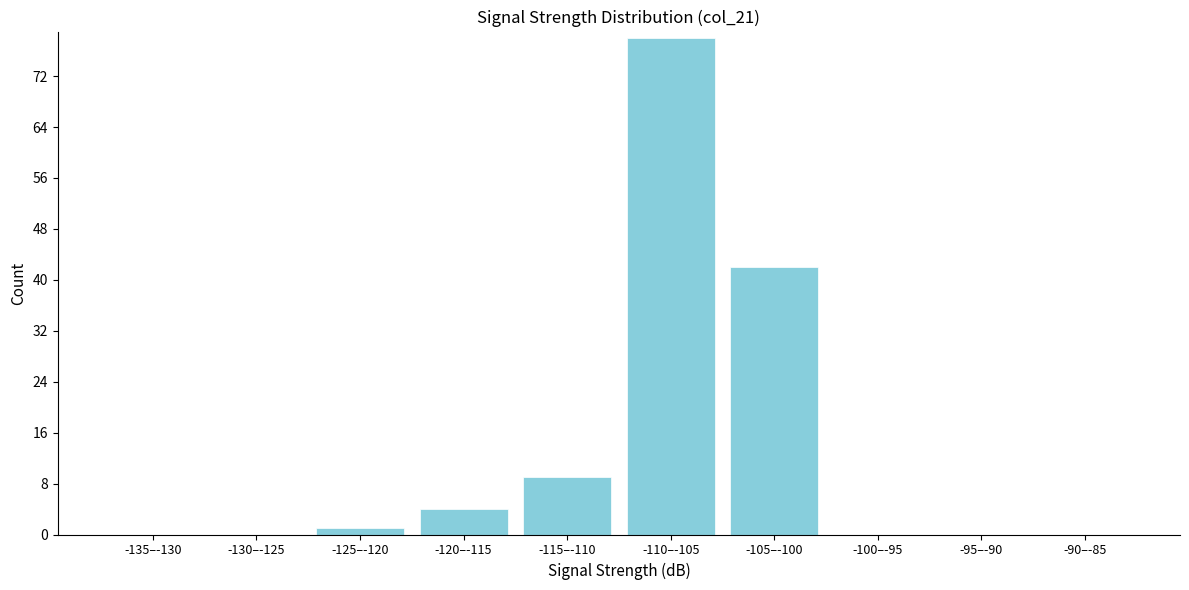

Reading left to right, transcribe all the data shown in this chart.

-135–-130=0	-130–-125=0	-125–-120=1	-120–-115=4	-115–-110=9	-110–-105=78	-105–-100=42	-100–-95=0	-95–-90=0	-90–-85=0